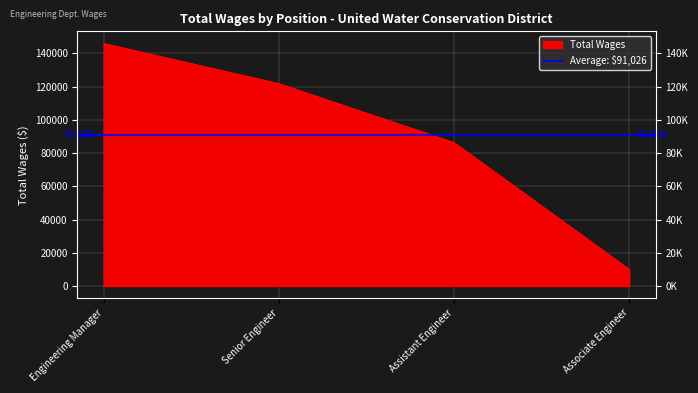

List the labels in order of value, largest first.

Engineering Manager, Senior Engineer, Assistant Engineer, Associate Engineer